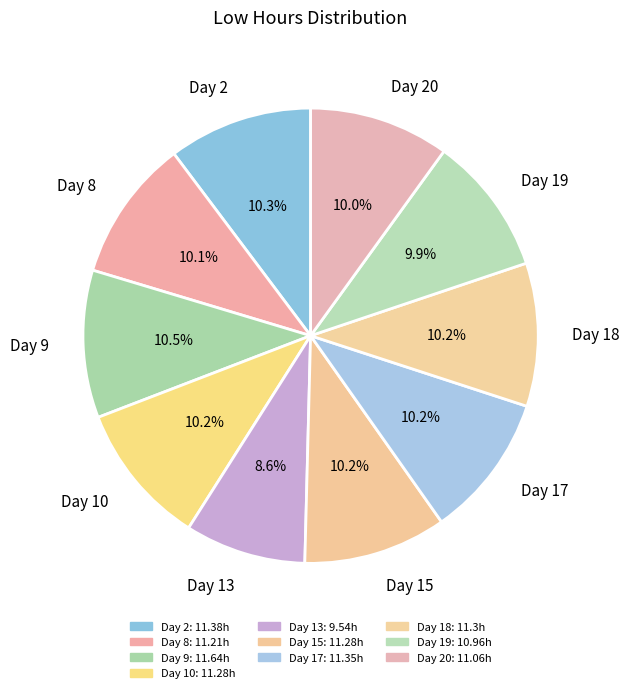

What percentage is the Day 13 slice, to the nearest percent?

9%